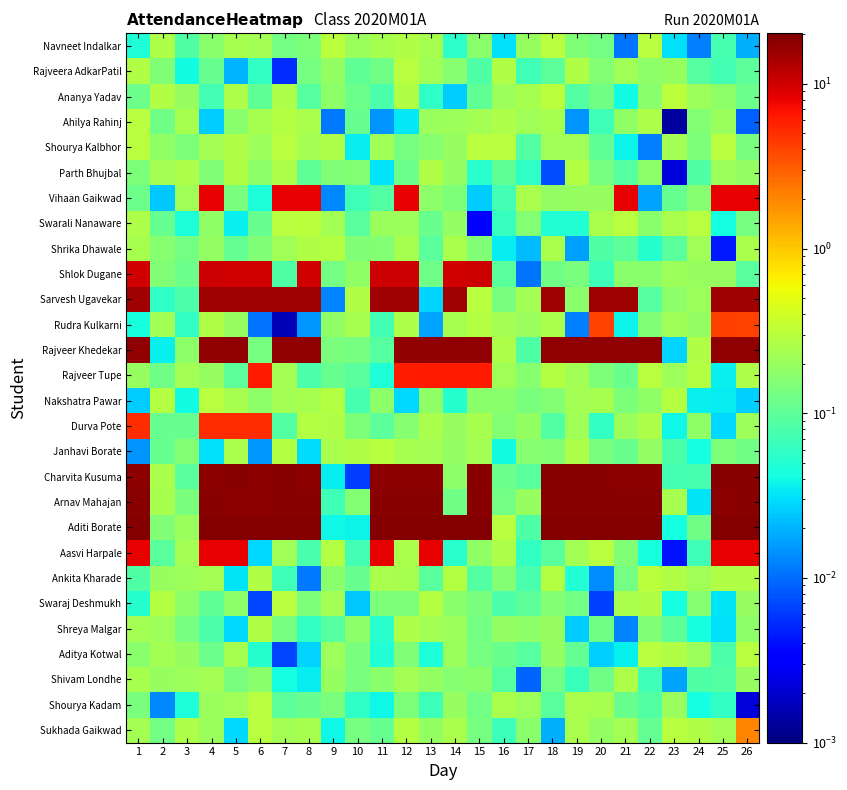

Reading left to right, what are all the values shown in this chart?

Sukhada Gaikwad: 1=0.2	2=0.1	3=0.3	4=0.2	5=0.0	6=0.3	7=0.2	8=0.2	9=0.0	10=0.1	11=0.1	12=0.3	13=0.2	14=0.2	15=0.1	16=0.1	17=0.2	18=0.0	19=0.2	20=0.2	21=0.2	22=0.1	23=0.3	24=0.3	25=0.2	26=2.1
Shourya Kadam: 1=0.1	2=0.0	3=0.0	4=0.2	5=0.2	6=0.3	7=0.1	8=0.1	9=0.1	10=0.1	11=0.0	12=0.1	13=0.1	14=0.2	15=0.1	16=0.2	17=0.2	18=0.1	19=0.2	20=0.2	21=0.1	22=0.1	23=0.2	24=0.0	25=0.1	26=0.0
Shivam Londhe: 1=0.2	2=0.2	3=0.2	4=0.2	5=0.1	6=0.2	7=0.0	8=0.0	9=0.2	10=0.1	11=0.2	12=0.2	13=0.2	14=0.2	15=0.2	16=0.1	17=0.0	18=0.1	19=0.1	20=0.1	21=0.3	22=0.1	23=0.0	24=0.1	25=0.1	26=0.2
Aditya Kotwal: 1=0.2	2=0.2	3=0.2	4=0.1	5=0.2	6=0.1	7=0.0	8=0.0	9=0.2	10=0.1	11=0.0	12=0.2	13=0.0	14=0.2	15=0.1	16=0.1	17=0.1	18=0.2	19=0.1	20=0.0	21=0.0	22=0.3	23=0.3	24=0.2	25=0.1	26=0.3
Shreya Malgar: 1=0.2	2=0.2	3=0.1	4=0.1	5=0.0	6=0.3	7=0.1	8=0.1	9=0.1	10=0.2	11=0.1	12=0.3	13=0.2	14=0.2	15=0.1	16=0.2	17=0.2	18=0.2	19=0.0	20=0.1	21=0.0	22=0.1	23=0.1	24=0.0	25=0.0	26=0.2
Swaraj Deshmukh: 1=0.1	2=0.3	3=0.2	4=0.1	5=0.2	6=0.0	7=0.3	8=0.1	9=0.2	10=0.0	11=0.1	12=0.1	13=0.3	14=0.2	15=0.1	16=0.1	17=0.1	18=0.2	19=0.1	20=0.0	21=0.2	22=0.3	23=0.0	24=0.2	25=0.0	26=0.2
Ankita Kharade: 1=0.1	2=0.2	3=0.2	4=0.2	5=0.0	6=0.3	7=0.1	8=0.0	9=0.2	10=0.1	11=0.2	12=0.2	13=0.1	14=0.3	15=0.1	16=0.2	17=0.1	18=0.3	19=0.0	20=0.0	21=0.1	22=0.3	23=0.3	24=0.2	25=0.3	26=0.3
Aasvi Harpale: 1=8.2	2=0.1	3=0.2	4=8.2	5=8.1	6=0.0	7=0.2	8=0.1	9=0.3	10=0.1	11=8.0	12=0.2	13=8.0	14=0.1	15=0.2	16=0.3	17=0.1	18=0.1	19=0.2	20=0.3	21=0.2	22=0.0	23=0.0	24=0.1	25=8.0	26=8.2
Aditi Borate: 1=19.0	2=0.2	3=0.2	4=19.2	5=19.1	6=19.2	7=19.2	8=19.2	9=0.0	10=0.0	11=19.3	12=19.1	13=19.1	14=19.1	15=19.2	16=0.3	17=0.1	18=19.3	19=19.0	20=19.2	21=19.2	22=19.0	23=0.0	24=0.1	25=19.3	26=19.2
Arnav Mahajan: 1=18.3	2=0.2	3=0.1	4=18.2	5=18.0	6=18.0	7=18.2	8=18.2	9=0.1	10=0.2	11=18.2	12=18.3	13=18.2	14=0.1	15=18.1	16=0.1	17=0.2	18=18.3	19=18.1	20=18.1	21=18.1	22=18.2	23=0.2	24=0.0	25=18.0	26=18.2
Charvita Kusuma: 1=18.0	2=0.2	3=0.1	4=18.0	5=18.3	6=18.0	7=18.1	8=18.0	9=0.0	10=0.0	11=18.0	12=18.1	13=18.0	14=0.2	15=18.2	16=0.1	17=0.1	18=18.2	19=18.3	20=18.3	21=18.0	22=18.1	23=0.1	24=0.1	25=18.2	26=18.1
Janhavi Borate: 1=0.0	2=0.1	3=0.2	4=0.0	5=0.3	6=0.0	7=0.3	8=0.0	9=0.3	10=0.3	11=0.3	12=0.2	13=0.2	14=0.2	15=0.2	16=0.0	17=0.2	18=0.2	19=0.3	20=0.1	21=0.1	22=0.2	23=0.1	24=0.0	25=0.1	26=0.1
Durva Pote: 1=5.1	2=0.1	3=0.1	4=5.1	5=5.1	6=5.2	7=0.1	8=0.3	9=0.3	10=0.1	11=0.1	12=0.2	13=0.3	14=0.2	15=0.2	16=0.2	17=0.2	18=0.1	19=0.2	20=0.1	21=0.2	22=0.3	23=0.0	24=0.2	25=0.0	26=0.2
Nakshatra Pawar: 1=0.0	2=0.3	3=0.0	4=0.3	5=0.2	6=0.2	7=0.2	8=0.2	9=0.3	10=0.1	11=0.2	12=0.0	13=0.2	14=0.1	15=0.2	16=0.2	17=0.1	18=0.2	19=0.2	20=0.2	21=0.1	22=0.2	23=0.3	24=0.0	25=0.0	26=0.0
Rajveer Tupe: 1=0.2	2=0.1	3=0.2	4=0.2	5=0.1	6=6.3	7=0.2	8=0.1	9=0.1	10=0.1	11=0.0	12=6.0	13=6.3	14=6.1	15=6.1	16=0.2	17=0.2	18=0.3	19=0.2	20=0.1	21=0.1	22=0.3	23=0.2	24=0.3	25=0.0	26=0.3
Rajveer Khedekar: 1=17.2	2=0.0	3=0.2	4=17.2	5=17.0	6=0.1	7=17.2	8=17.1	9=0.1	10=0.1	11=0.1	12=17.3	13=17.2	14=17.0	15=17.3	16=0.3	17=0.1	18=17.3	19=17.0	20=17.3	21=17.2	22=17.2	23=0.0	24=0.3	25=17.0	26=17.1
Rudra Kulkarni: 1=0.0	2=0.2	3=0.1	4=0.3	5=0.2	6=0.0	7=0.0	8=0.0	9=0.2	10=0.2	11=0.1	12=0.3	13=0.0	14=0.2	15=0.3	16=0.2	17=0.2	18=0.3	19=0.0	20=4.1	21=0.0	22=0.2	23=0.2	24=0.2	25=4.3	26=4.0
Sarvesh Ugavekar: 1=15.2	2=0.1	3=0.1	4=15.2	5=15.3	6=15.2	7=15.0	8=15.2	9=0.0	10=0.3	11=15.2	12=15.1	13=0.0	14=15.1	15=0.3	16=0.1	17=0.2	18=15.2	19=0.2	20=15.0	21=15.3	22=0.1	23=0.2	24=0.2	25=15.2	26=15.3
Shlok Dugane: 1=10.0	2=0.2	3=0.1	4=10.1	5=10.0	6=10.0	7=0.1	8=10.1	9=0.1	10=0.2	11=10.2	12=10.1	13=0.1	14=10.1	15=10.2	16=0.1	17=0.0	18=0.1	19=0.1	20=0.1	21=0.2	22=0.2	23=0.2	24=0.2	25=0.2	26=0.1
Shrika Dhawale: 1=0.2	2=0.2	3=0.1	4=0.2	5=0.1	6=0.2	7=0.2	8=0.3	9=0.3	10=0.2	11=0.2	12=0.2	13=0.1	14=0.3	15=0.1	16=0.0	17=0.0	18=0.3	19=0.0	20=0.1	21=0.1	22=0.1	23=0.1	24=0.2	25=0.0	26=0.2
Swarali Nanaware: 1=0.3	2=0.1	3=0.0	4=0.2	5=0.0	6=0.1	7=0.3	8=0.3	9=0.2	10=0.1	11=0.2	12=0.2	13=0.1	14=0.2	15=0.0	16=0.1	17=0.2	18=0.0	19=0.0	20=0.3	21=0.3	22=0.2	23=0.3	24=0.3	25=0.0	26=0.1
Vihaan Gaikwad: 1=0.1	2=0.0	3=0.2	4=8.1	5=0.1	6=0.0	7=8.1	8=8.3	9=0.0	10=0.1	11=0.1	12=8.1	13=0.2	14=0.1	15=0.0	16=0.1	17=0.3	18=0.2	19=0.2	20=0.2	21=8.2	22=0.0	23=0.1	24=0.2	25=8.1	26=8.3
Parth Bhujbal: 1=0.1	2=0.2	3=0.3	4=0.2	5=0.3	6=0.2	7=0.3	8=0.1	9=0.1	10=0.2	11=0.0	12=0.1	13=0.3	14=0.2	15=0.1	16=0.1	17=0.1	18=0.0	19=0.3	20=0.1	21=0.1	22=0.2	23=0.0	24=0.1	25=0.2	26=0.2
Shourya Kalbhor: 1=0.3	2=0.2	3=0.1	4=0.2	5=0.3	6=0.2	7=0.3	8=0.2	9=0.3	10=0.0	11=0.2	12=0.1	13=0.2	14=0.2	15=0.3	16=0.3	17=0.1	18=0.2	19=0.2	20=0.1	21=0.0	22=0.0	23=0.2	24=0.1	25=0.3	26=0.1
Ahilya Rahinj: 1=0.3	2=0.1	3=0.2	4=0.0	5=0.2	6=0.2	7=0.3	8=0.2	9=0.0	10=0.1	11=0.0	12=0.0	13=0.2	14=0.2	15=0.2	16=0.3	17=0.2	18=0.2	19=0.0	20=0.1	21=0.2	22=0.3	23=0.0	24=0.2	25=0.2	26=0.0
Ananya Yadav: 1=0.1	2=0.3	3=0.2	4=0.1	5=0.3	6=0.1	7=0.3	8=0.1	9=0.2	10=0.1	11=0.1	12=0.3	13=0.1	14=0.0	15=0.1	16=0.2	17=0.2	18=0.3	19=0.1	20=0.1	21=0.0	22=0.2	23=0.3	24=0.2	25=0.2	26=0.1
Rajveera AdkarPatil: 1=0.3	2=0.1	3=0.0	4=0.1	5=0.0	6=0.1	7=0.0	8=0.1	9=0.2	10=0.1	11=0.1	12=0.3	13=0.2	14=0.2	15=0.1	16=0.3	17=0.1	18=0.1	19=0.3	20=0.2	21=0.2	22=0.2	23=0.2	24=0.1	25=0.1	26=0.1
Navneet Indalkar: 1=0.0	2=0.3	3=0.1	4=0.2	5=0.2	6=0.2	7=0.1	8=0.1	9=0.3	10=0.2	11=0.2	12=0.3	13=0.2	14=0.1	15=0.2	16=0.0	17=0.2	18=0.3	19=0.2	20=0.1	21=0.0	22=0.3	23=0.0	24=0.0	25=0.1	26=0.0